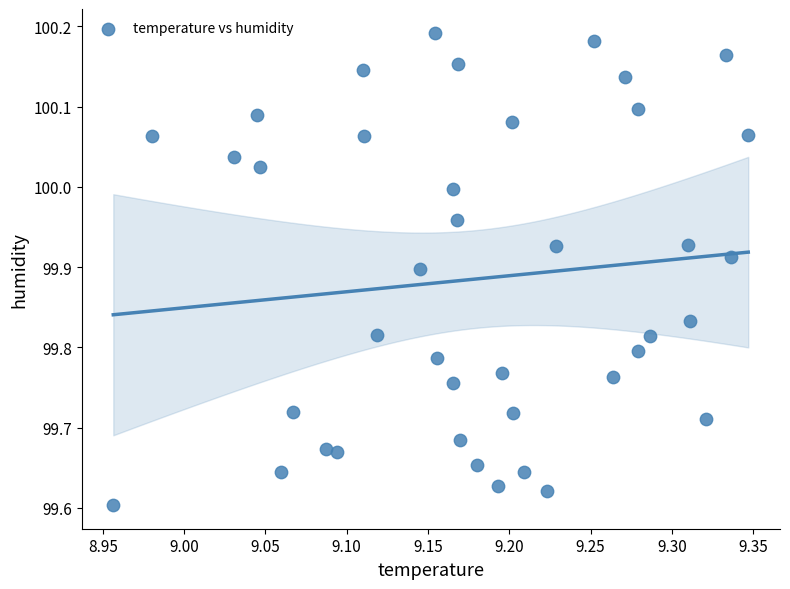

What is the range of Y values (max minus min)?

0.6